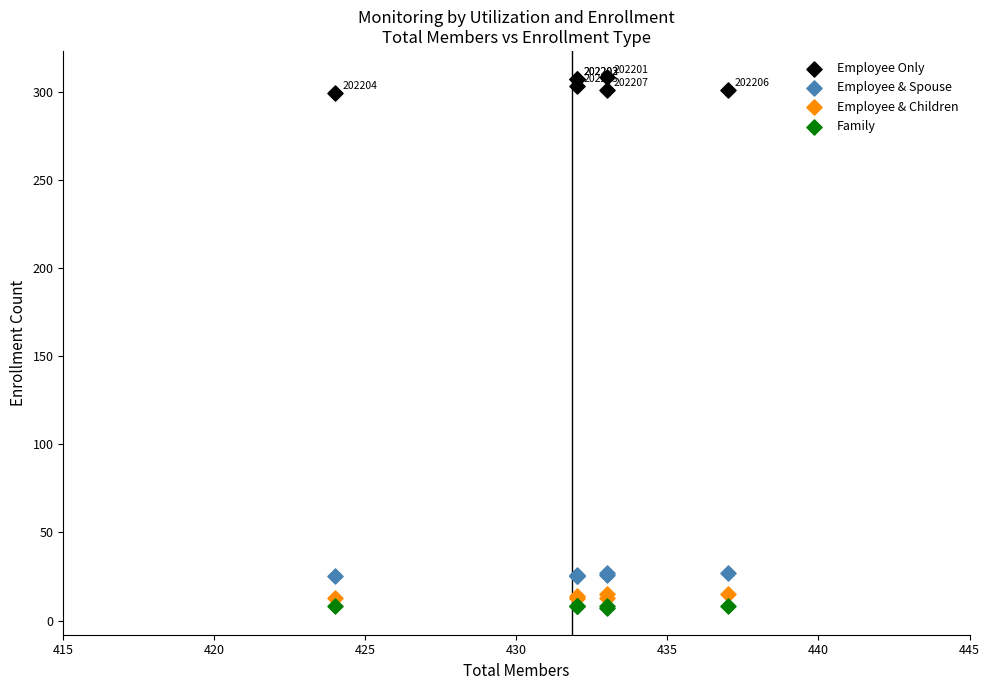

Which series contains the highest Y value?

Employee Only